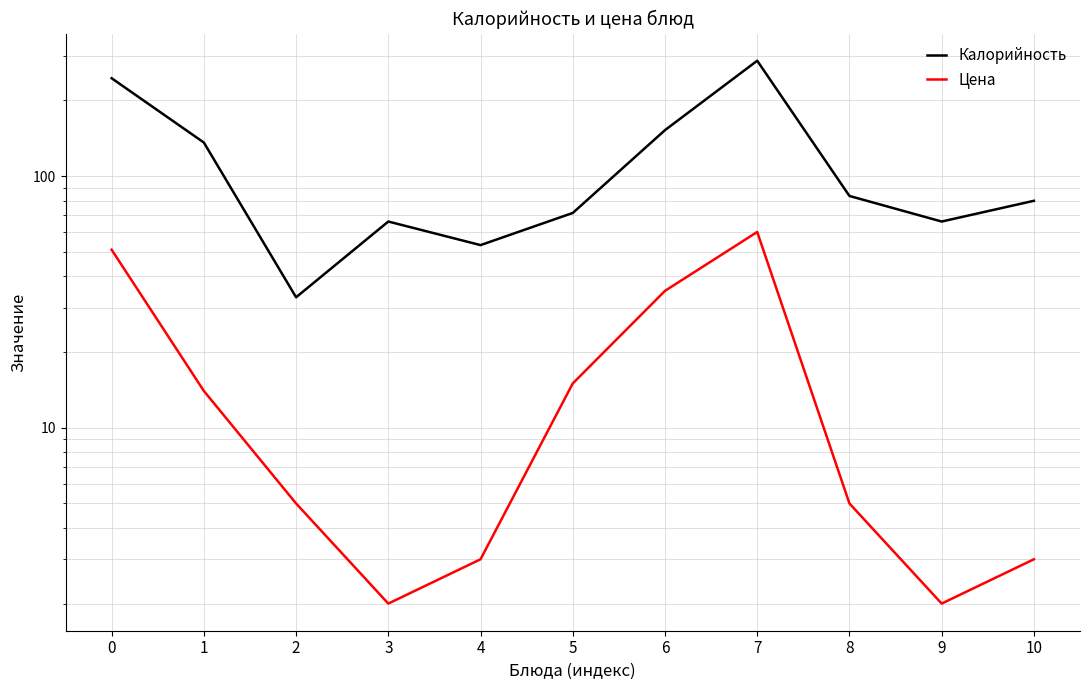

Reading left to right, transcribe all the data shown in this chart.

Калорийность: 245.0	136.0	33.0	66.0	53.2	71.4	152.4	287.6	83.4	66.0	79.8
Цена: 51.0	14.0	5.0	2.0	3.0	15.0	35.0	60.0	5.0	2.0	3.0